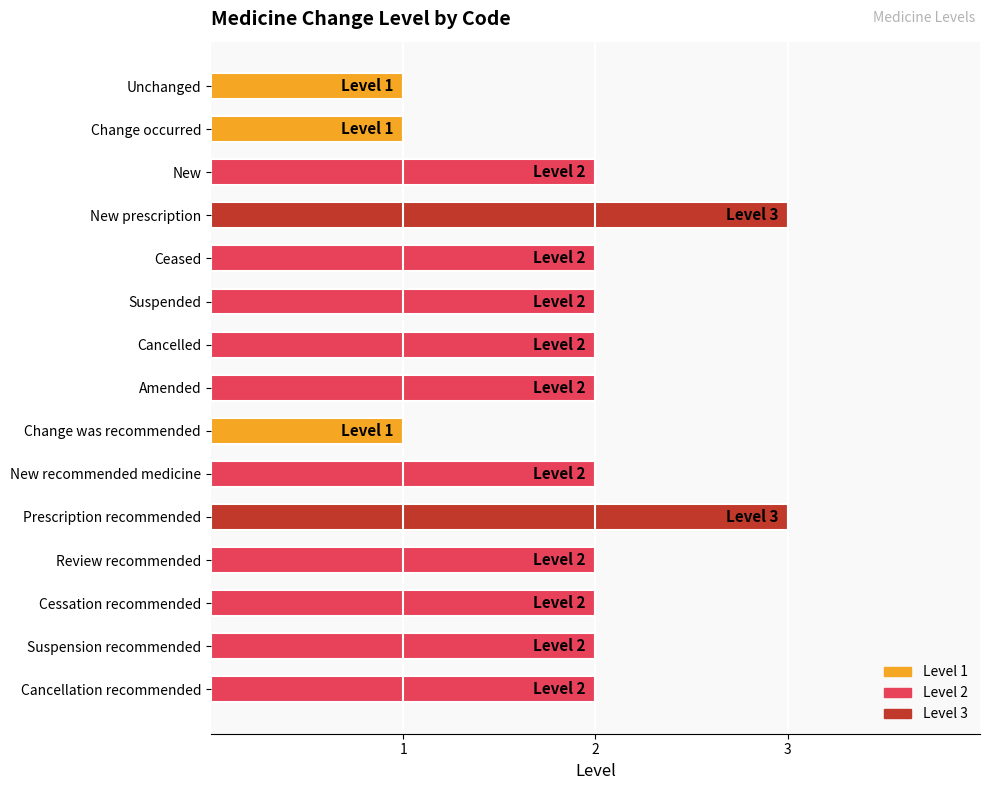

What is the sum of all values?

29